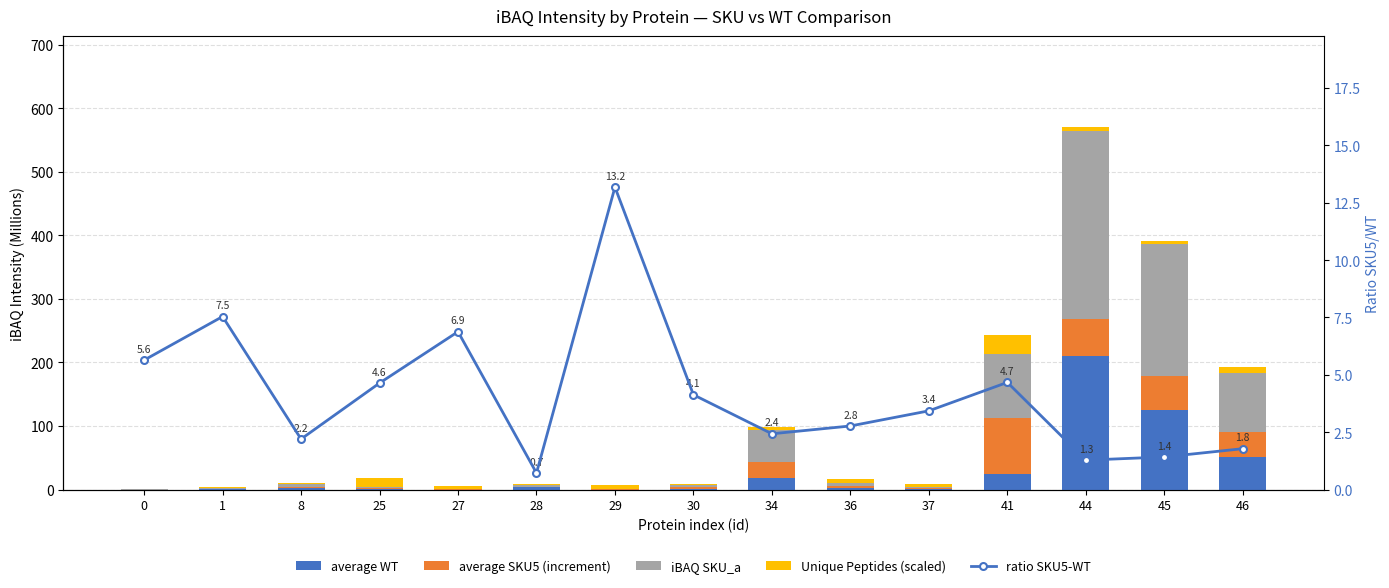

What is the sum of the Unique Peptides (scaled) values at 41 and 0?

30.0